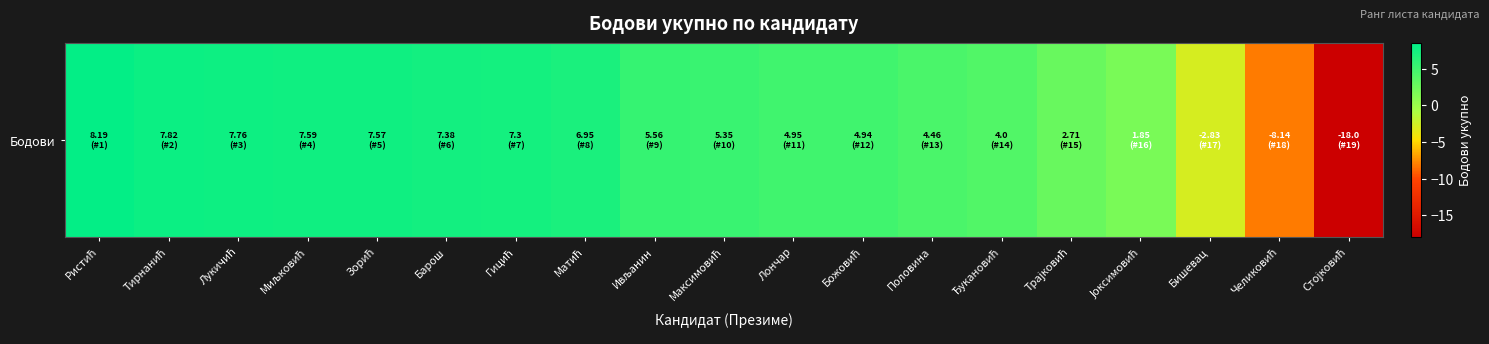

What is the smallest value displayed?

-18.0